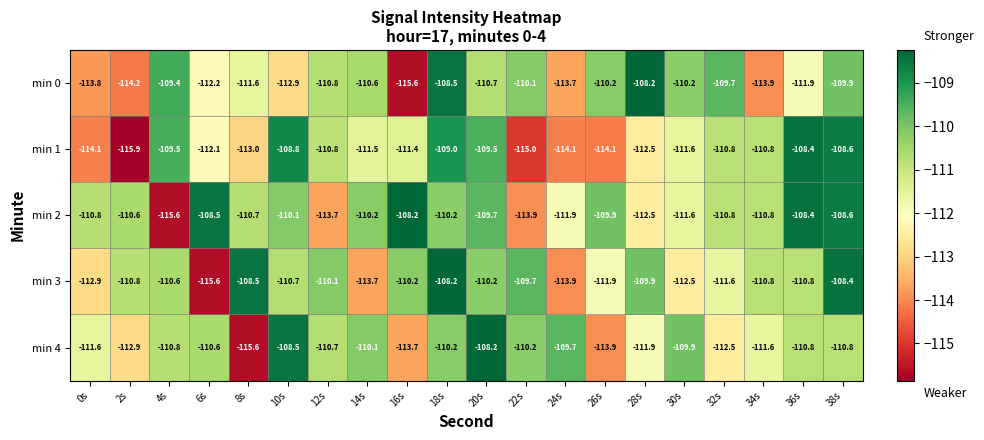

How many categories are shown in the chart?

20